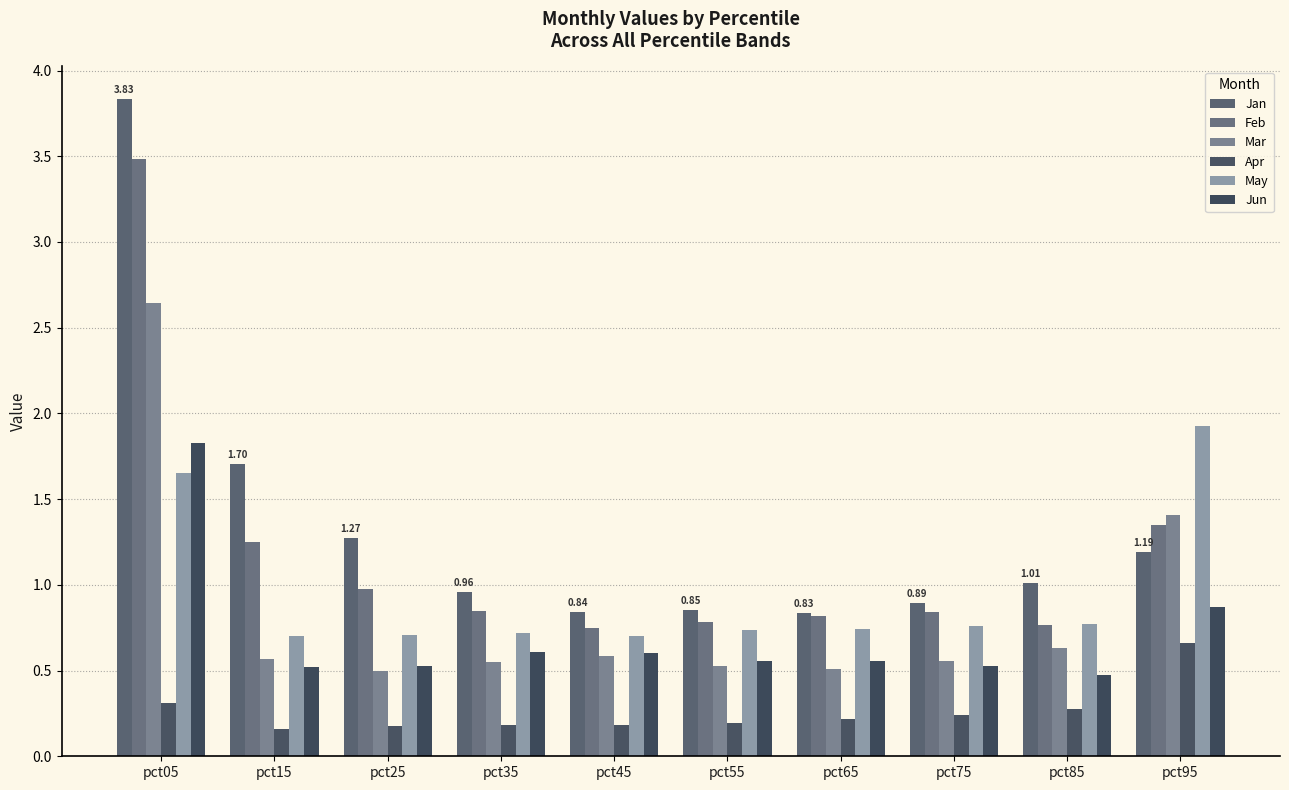

Rank the series by their maximum value, from highest to lowest.

Jan, Feb, Mar, May, Jun, Apr